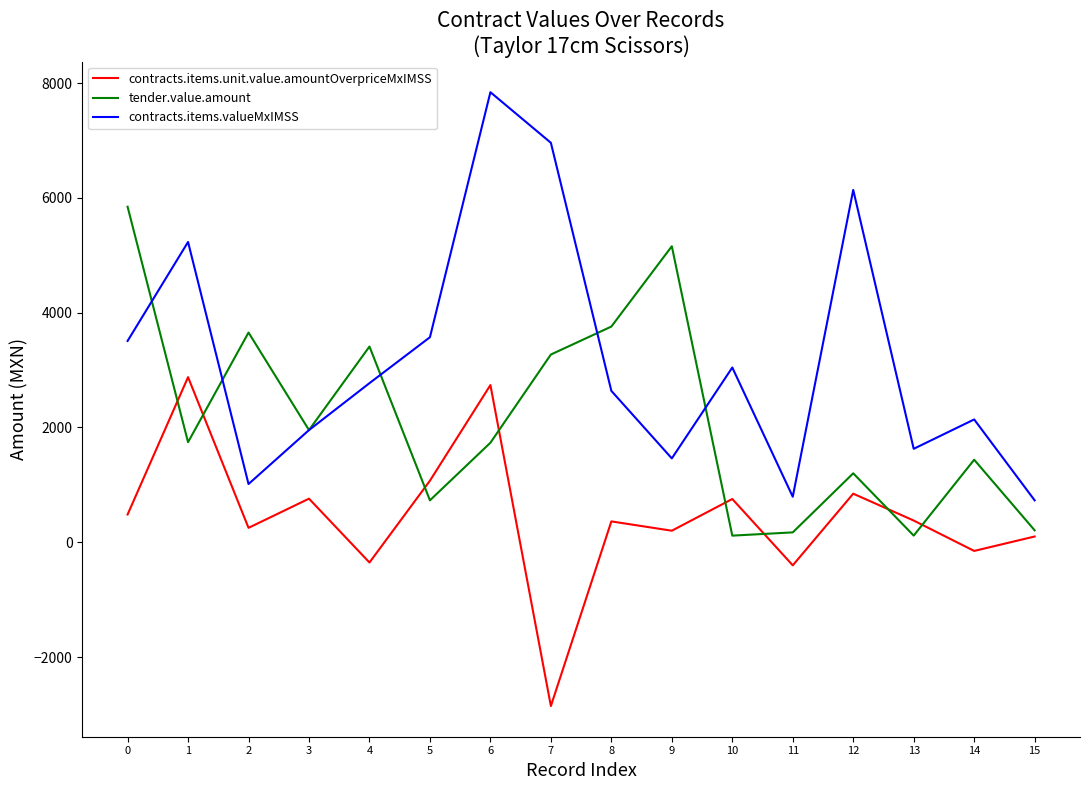

At which category does contracts.items.valueMxIMSS reach its first local peak?

1